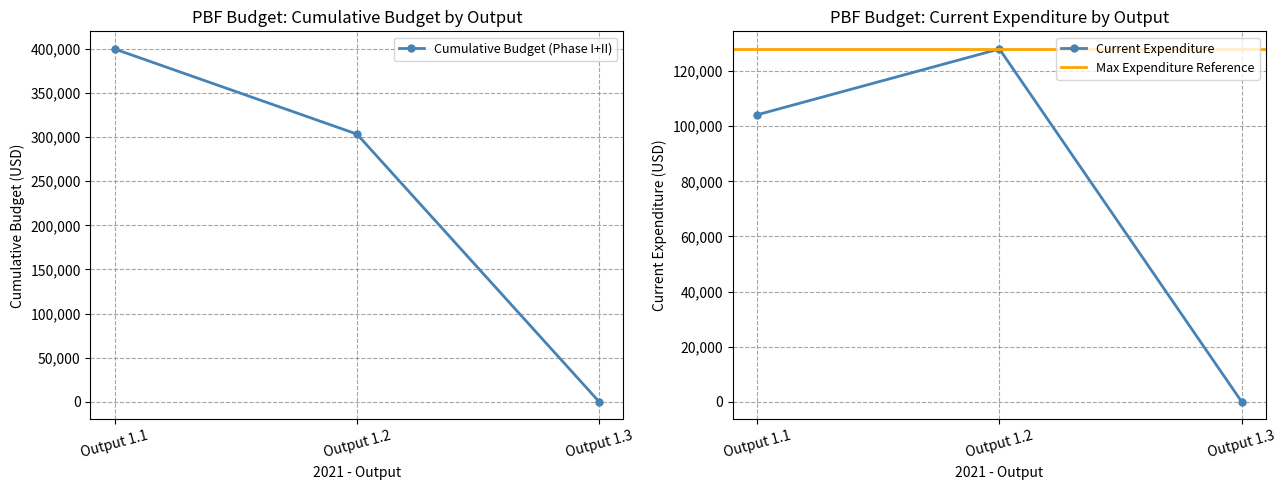

Which series has the largest total across all categories?

Cumulative Budget (Phase I+II)